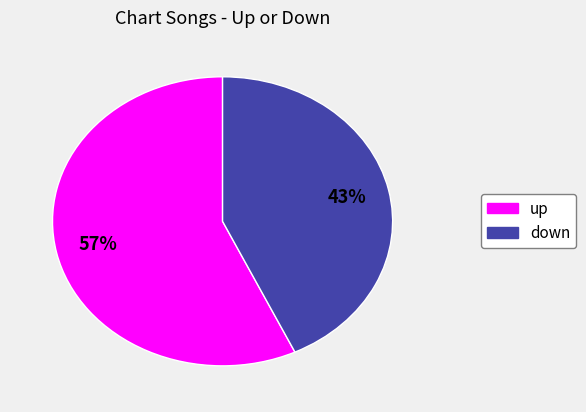

To the nearest percent, what is the combined percentage of up and down?

100%